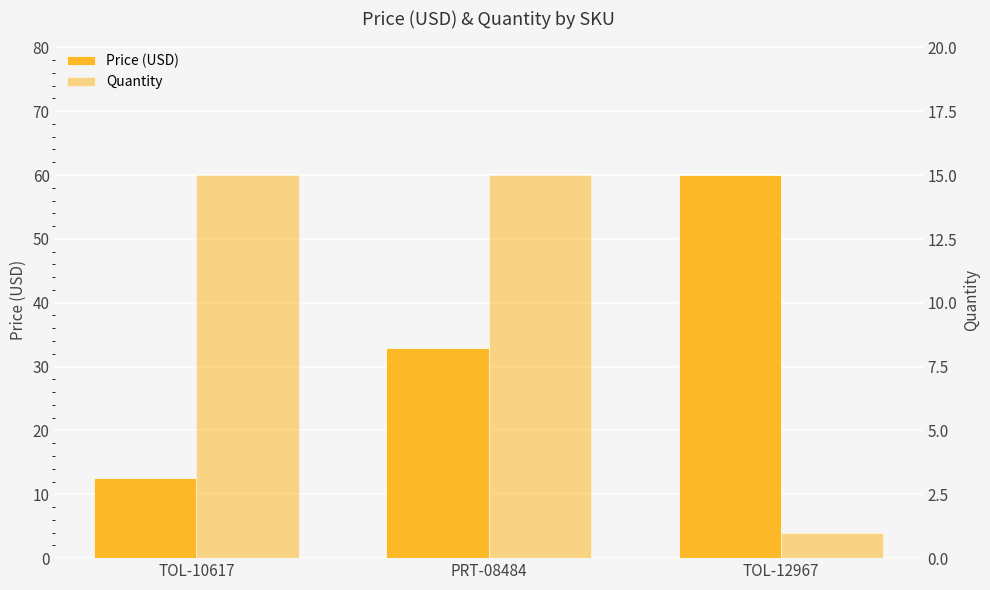

At which category is the sum across all series the highest?

TOL-12967